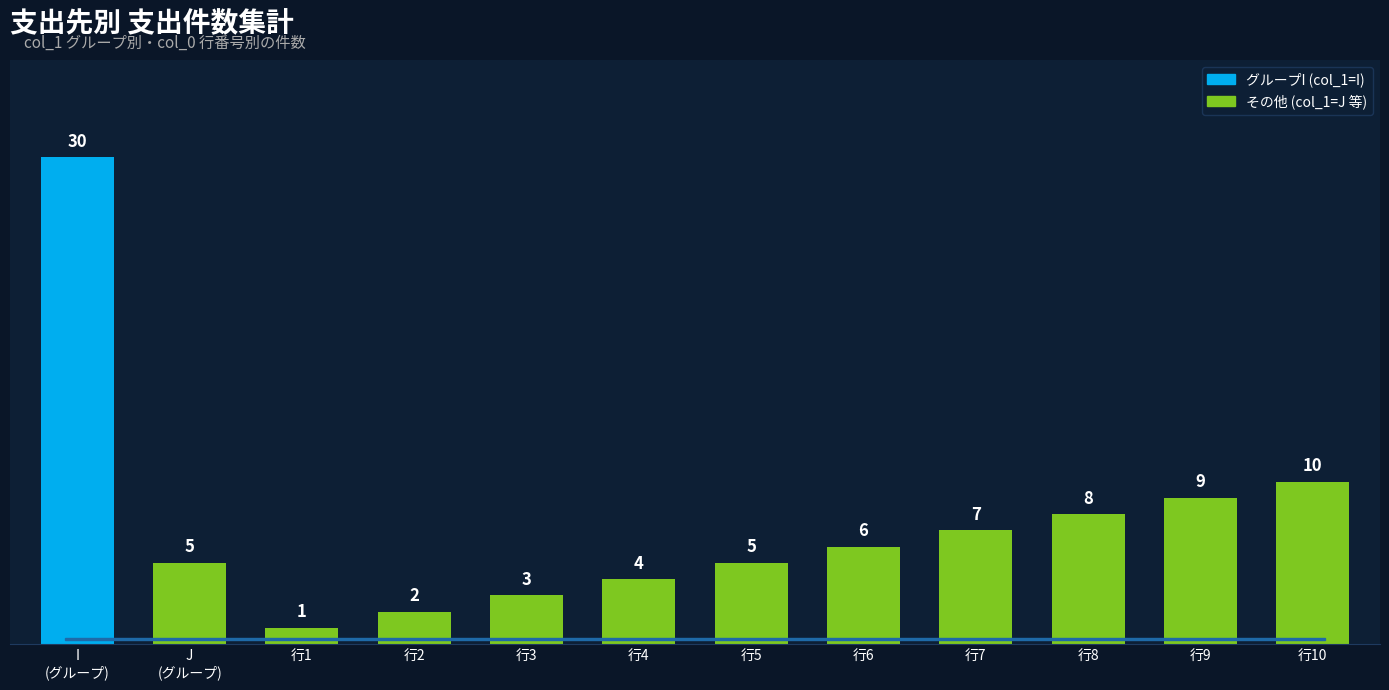

Are the bars horizontal?

No